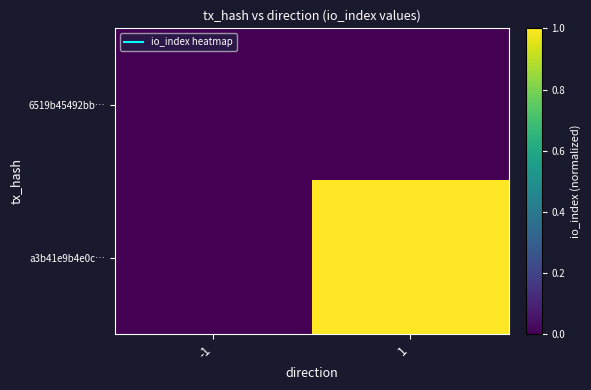

Which has a higher value, 1 or -1?

1